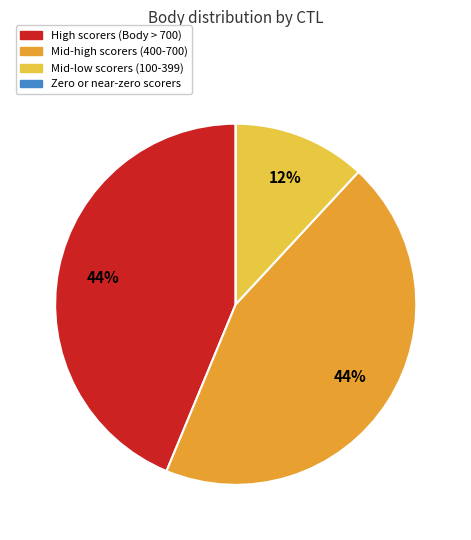

To the nearest percent, what percentage of the pie is High scorers (Body > 700)?

44%